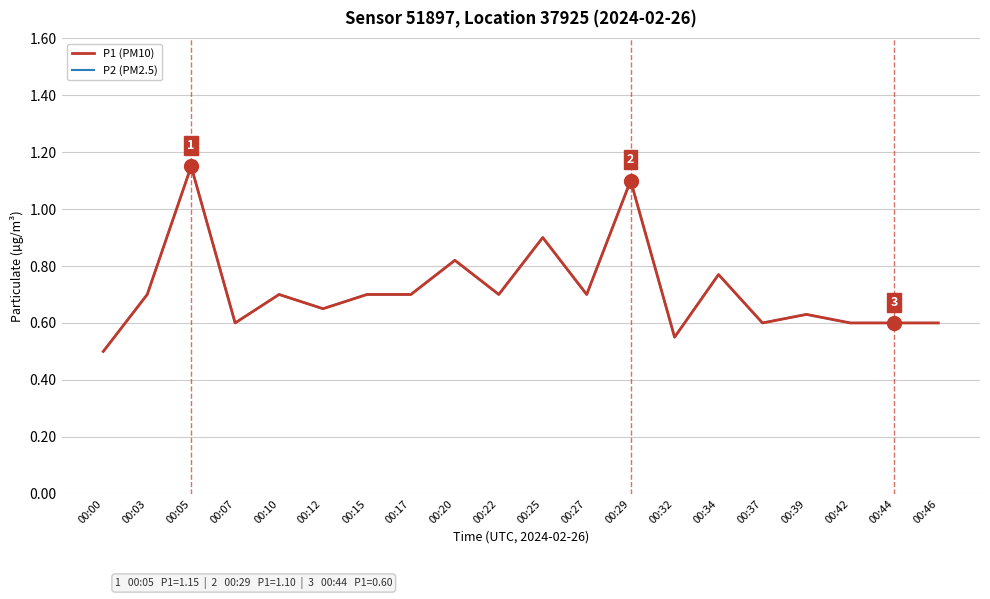

What is the value of the P2 (PM2.5) point at the 15th from the left?

0.8